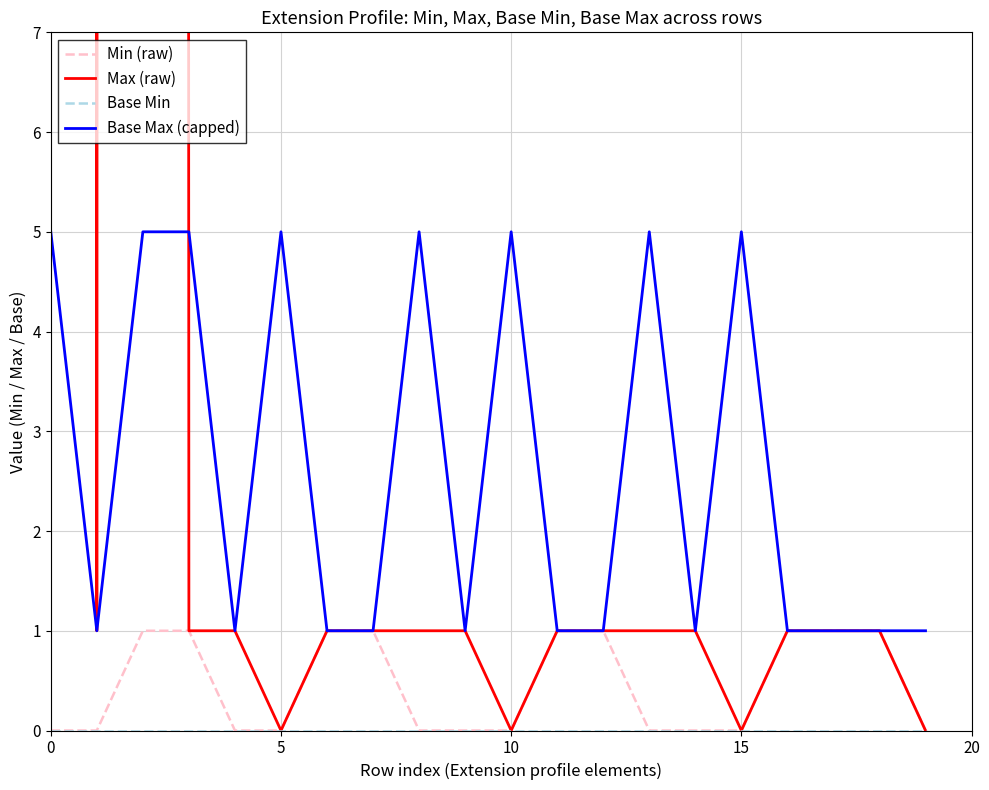

Reading left to right, list all the values displayed in this chart.

Min (raw): 0	0	1	1	0	0	1	1	0	0	0	1	1	0	0	0	1	1	1	0
Max (raw): 999	1	999	1	1	0	1	1	1	1	0	1	1	1	1	0	1	1	1	0
Base Min: 0	0	0	0	0	0	0	0	0	0	0	0	0	0	0	0	0	0	0	0
Base Max (capped): 5	1	5	5	1	5	1	1	5	1	5	1	1	5	1	5	1	1	1	1